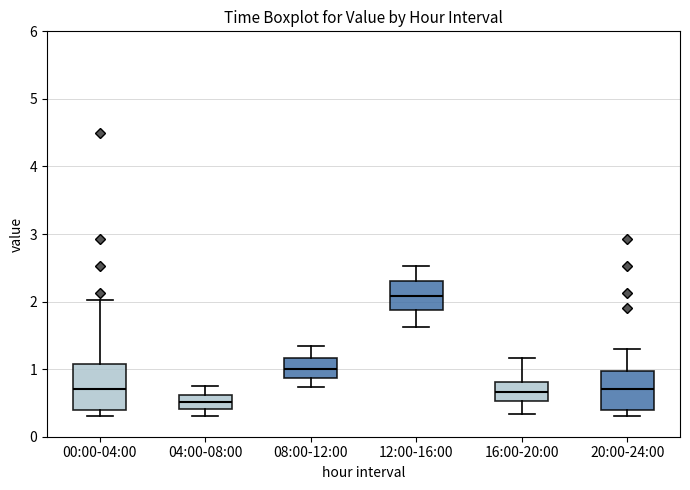

Comparing the boxes themselves (not the whiskers), which one is the tallest?

00:00-04:00